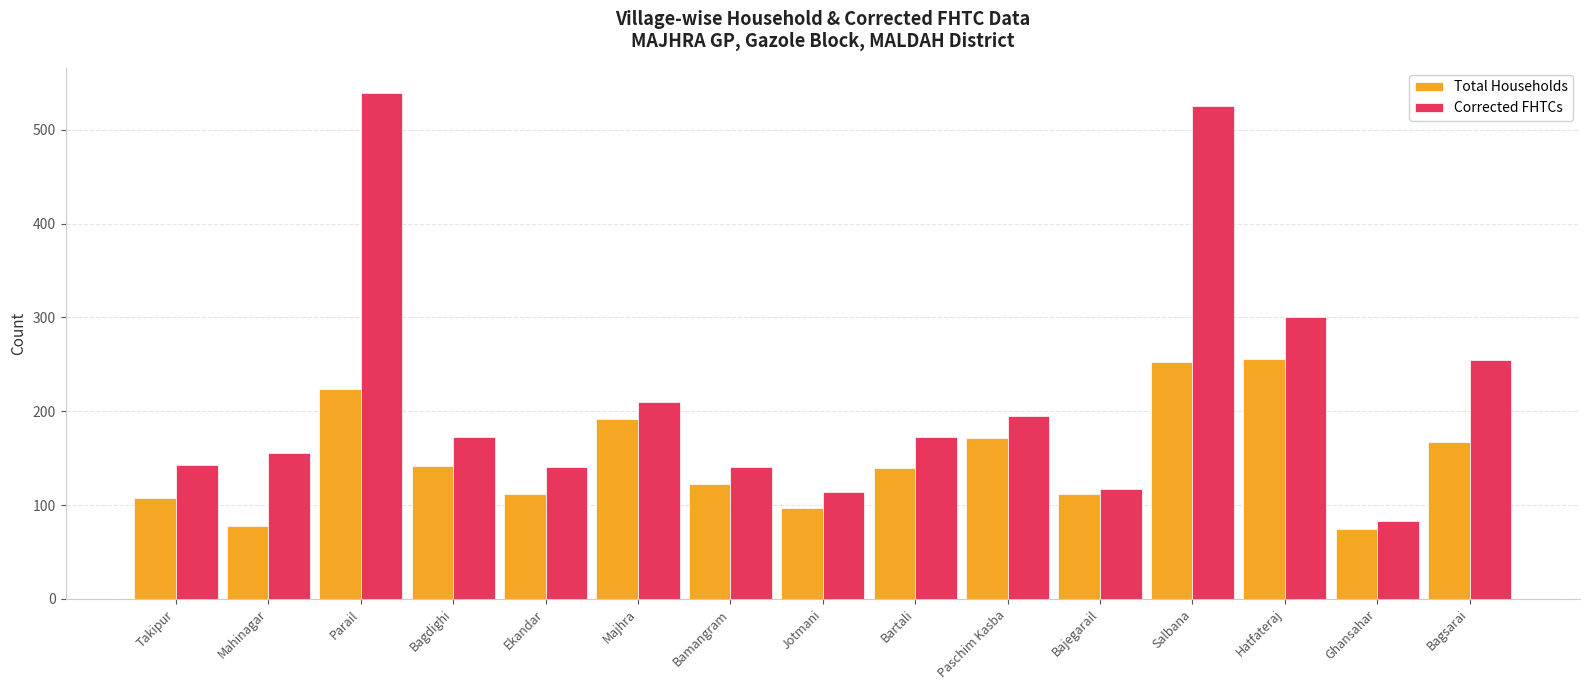

Rank the series by their maximum value, from highest to lowest.

Corrected FHTCs, Total Households